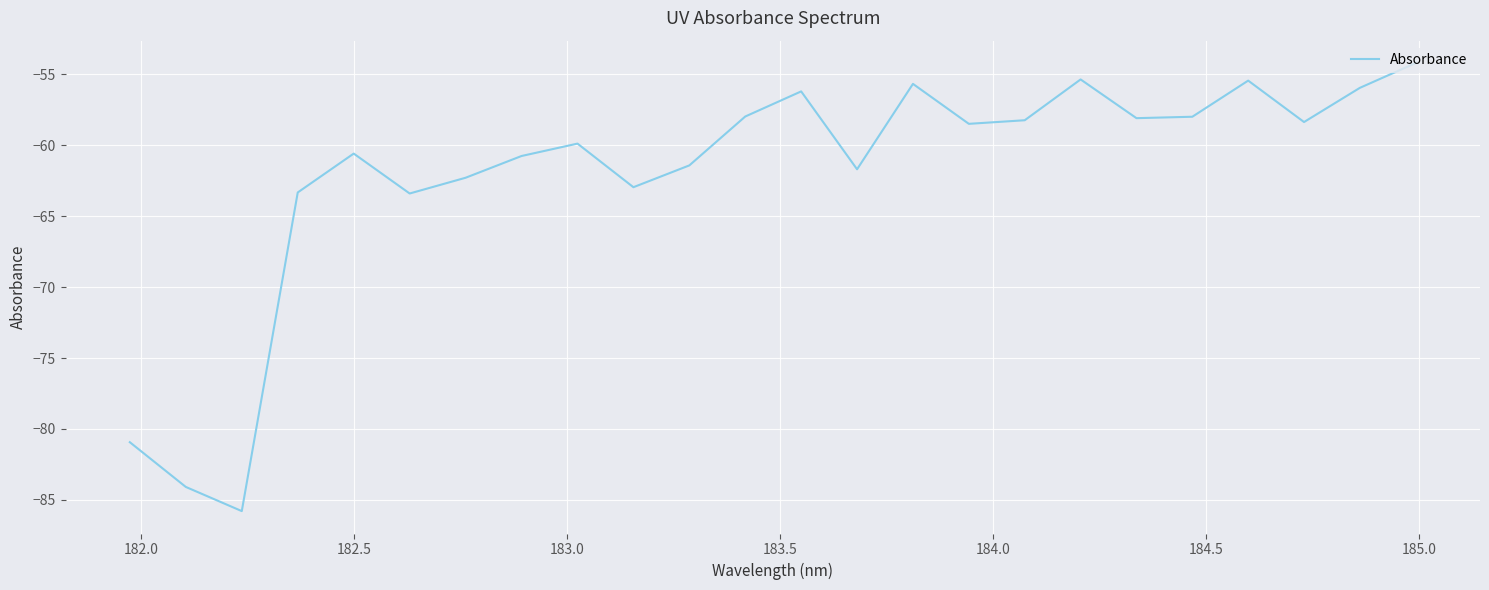

What is the difference between the maximum and minimum values?

31.6